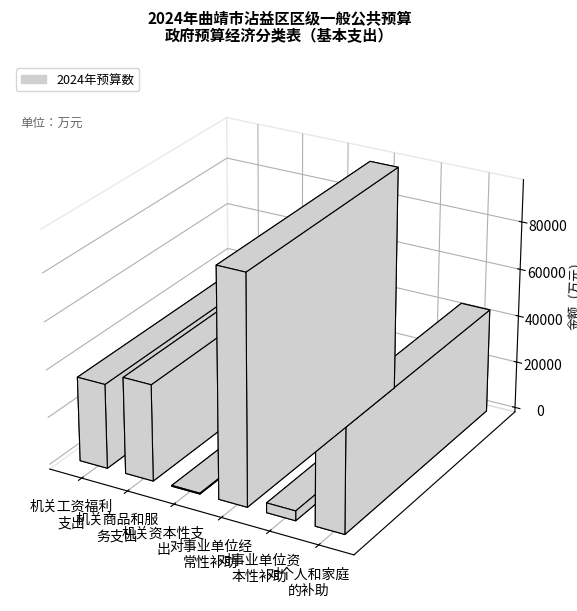

Count the number of values greater than 40547.

2